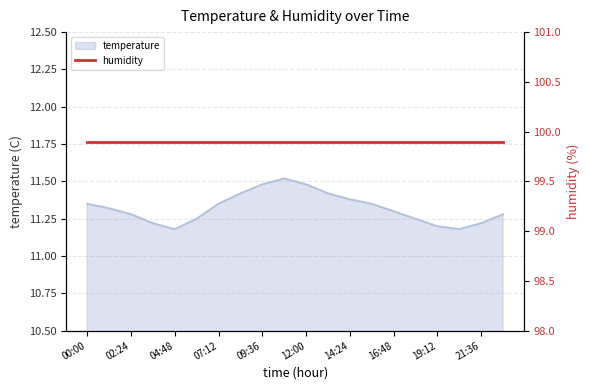

At which category does the chart reach its minimum across all series?

04:48